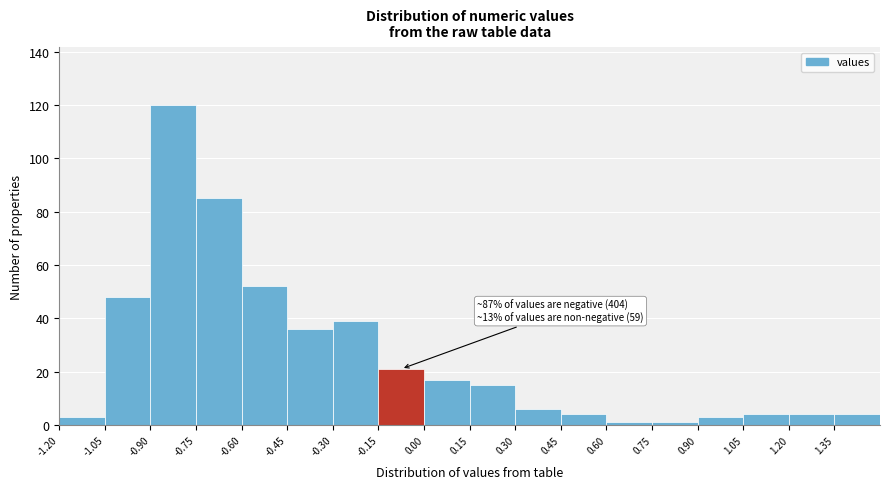

Which range on the x-axis has the tallest bar?

-0.90 to -0.75